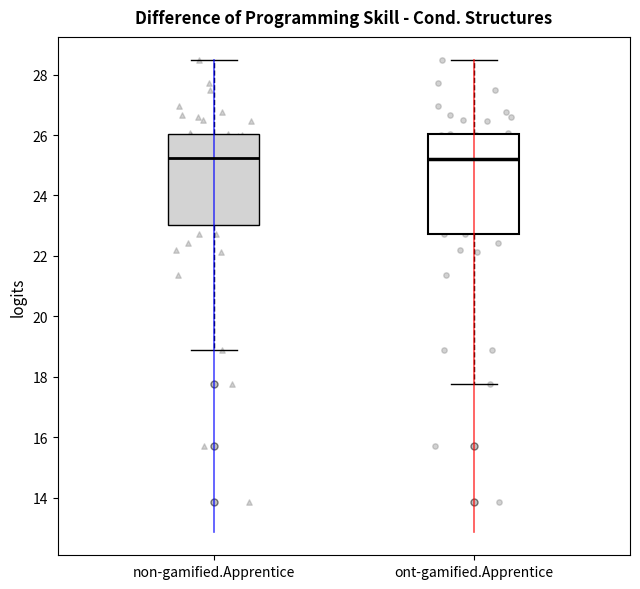

Reading left to right, transcribe this box plot: for each box, give where its median line is, the range the box spans, and where its two whiskers end, as read against the y-axis. The values are not printed on the chart, so give them approximately, as read against the axis.

non-gamified.Apprentice: median 25.2, box 23.0 to 26.0, whiskers 18.8 to 28.4
ont-gamified.Apprentice: median 25.2, box 22.8 to 26.0, whiskers 17.8 to 28.4